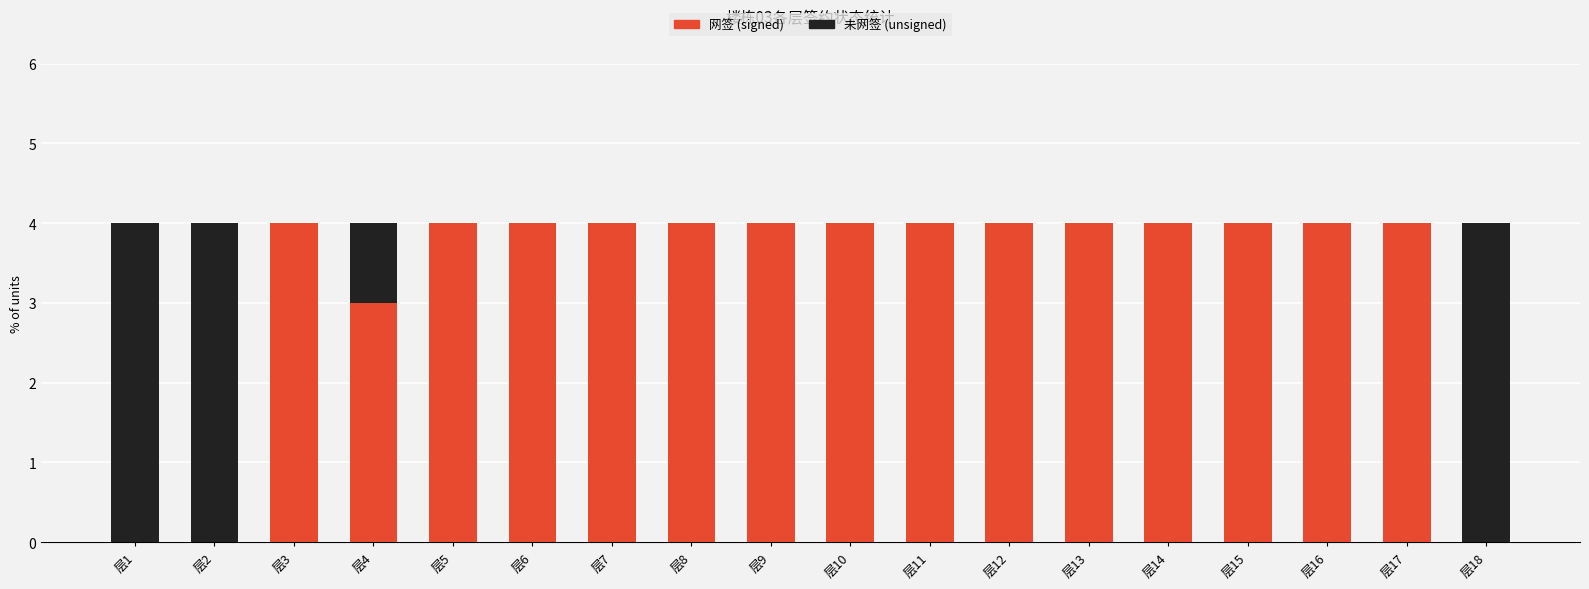

True or false: 网签 (signed) has a value of 4 at 层16.

True